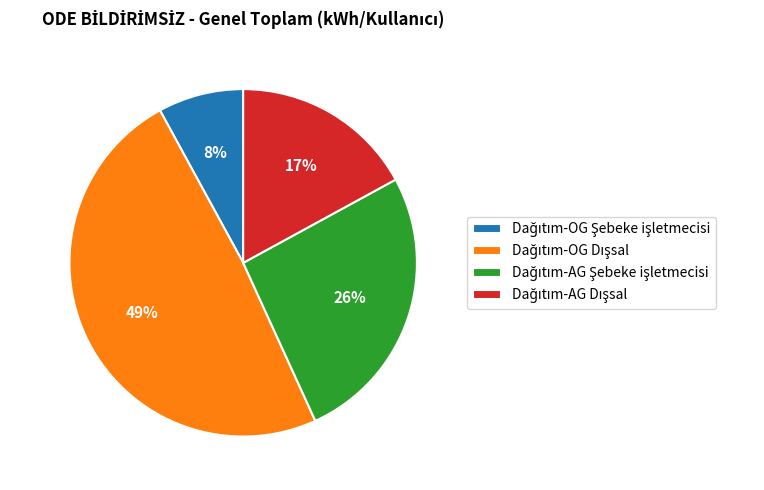

How many segments does this pie chart have?

4